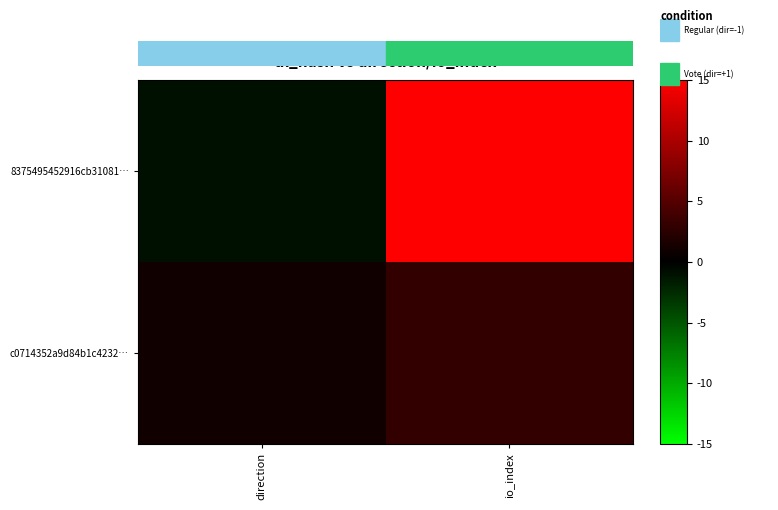

Reading left to right, transcribe all the data shown in this chart.

8375495452916cb31081…: direction=-1	io_index=374
c0714352a9d84b1c4232…: direction=1	io_index=3